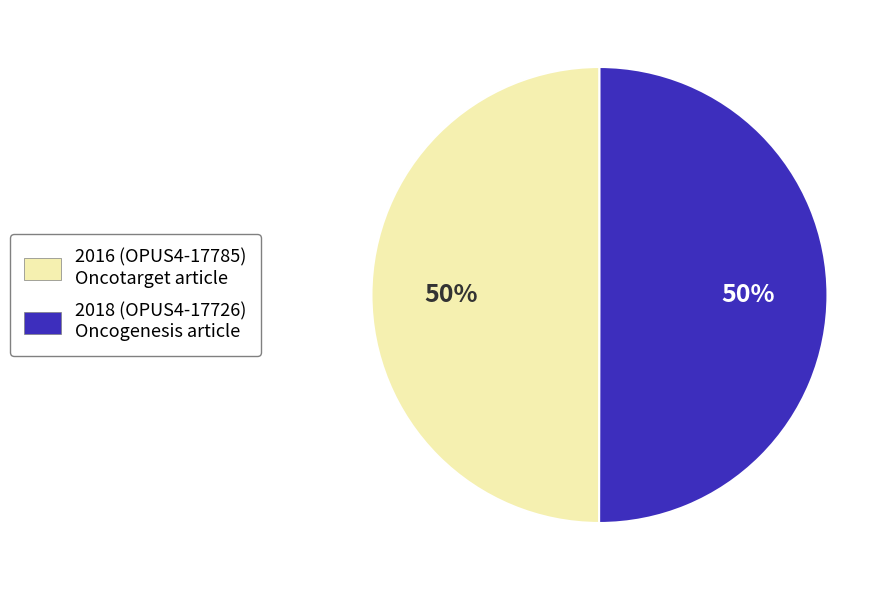

Combined, do 2018 (OPUS4-17726) Oncogenesis article and 2016 (OPUS4-17785) Oncotarget article account for over 50%?

Yes